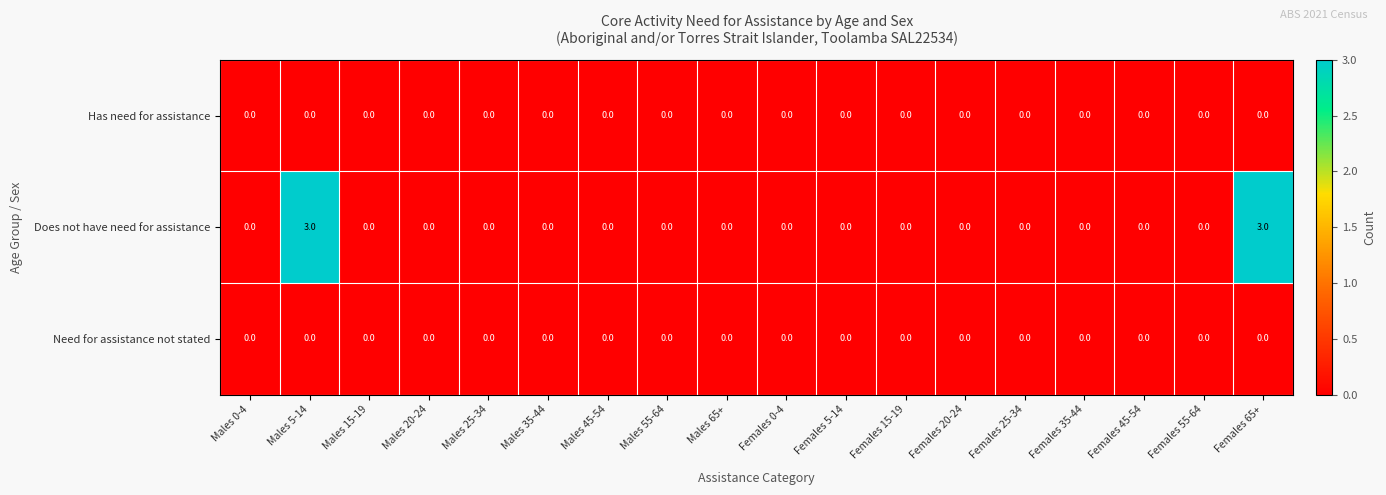

True or false: Has need for assistance has a value of 0 at Males 55-64.

True